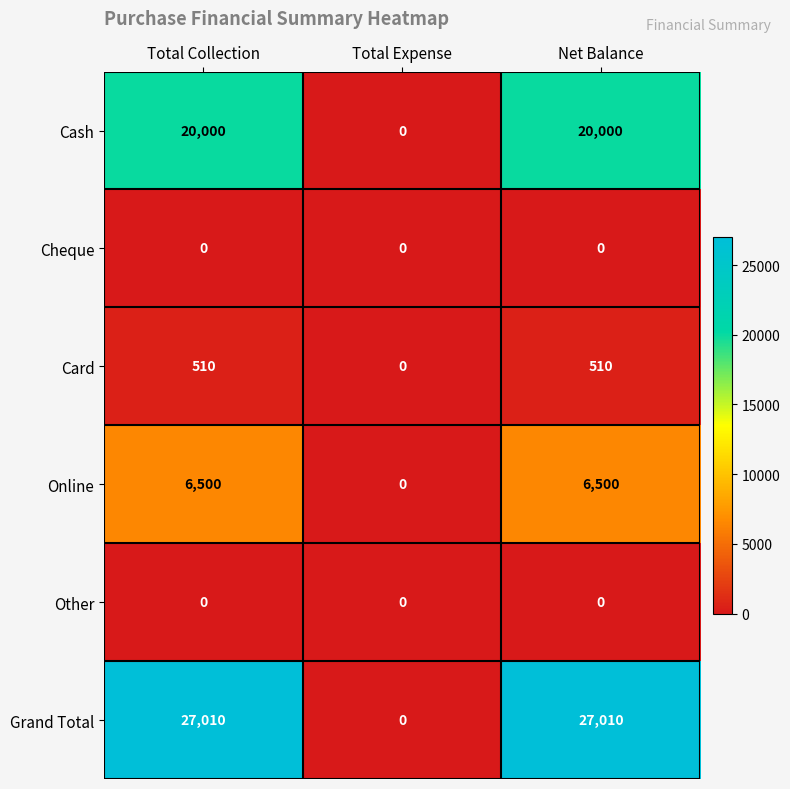

Is it true that Cash equals 20000 at Net Balance?

True